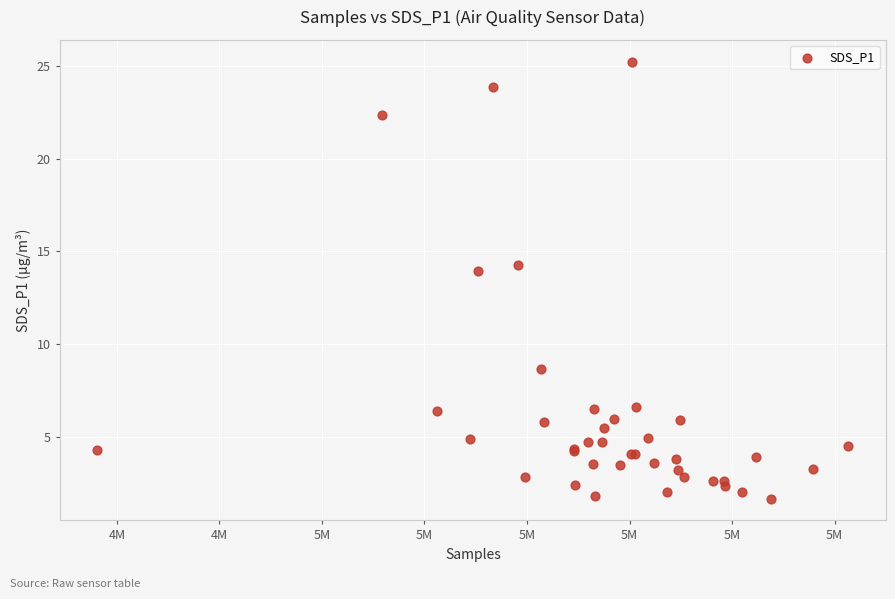

What Y value in the scatter plot is closest to 13?

13.9